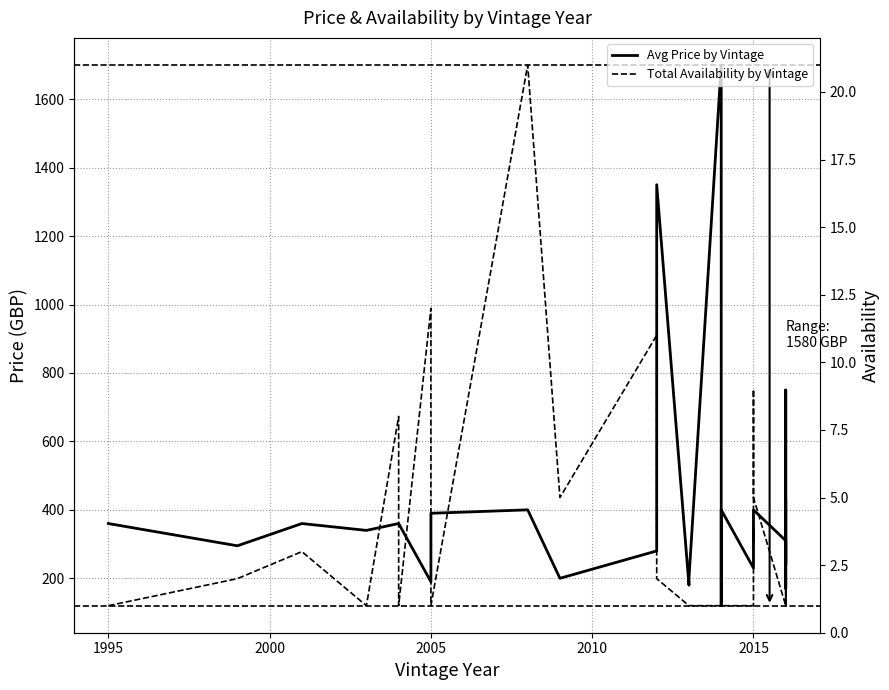

Rank the series by their average value, from lowest to highest.

Total Availability by Vintage, Avg Price by Vintage